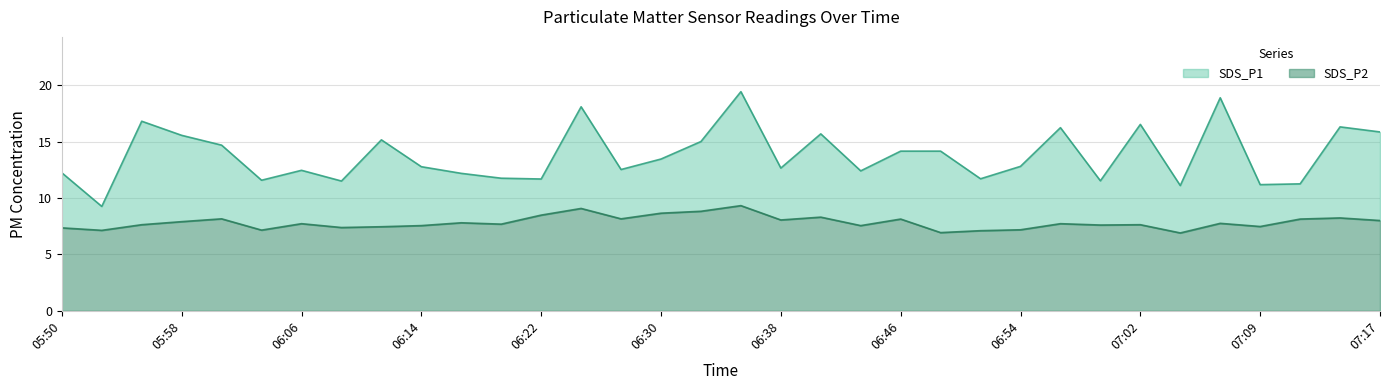

Does the chart display data point markers on the line(s)?

No